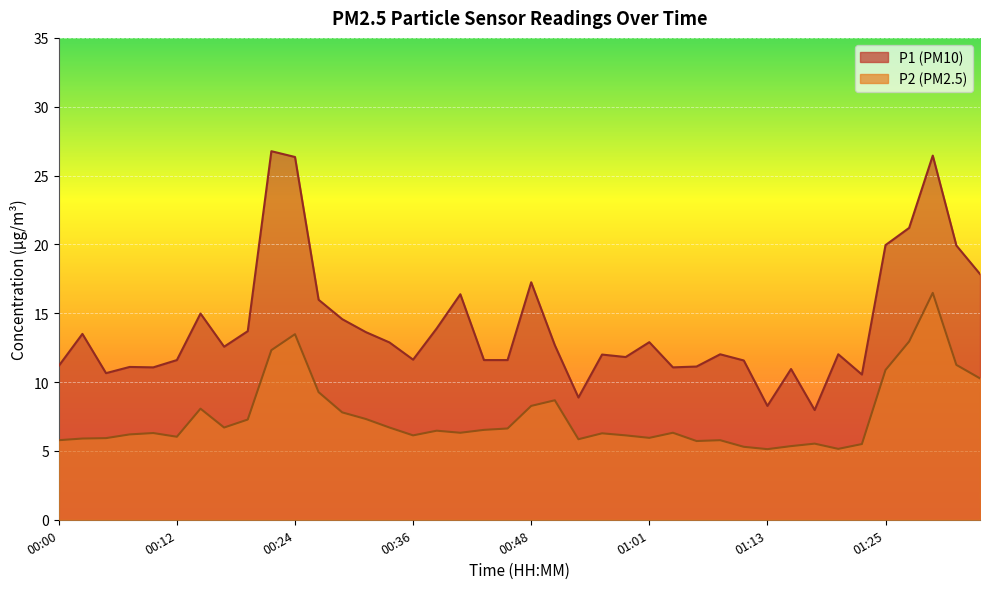

List the series in order of their overall mean, lowest first.

P2, P1